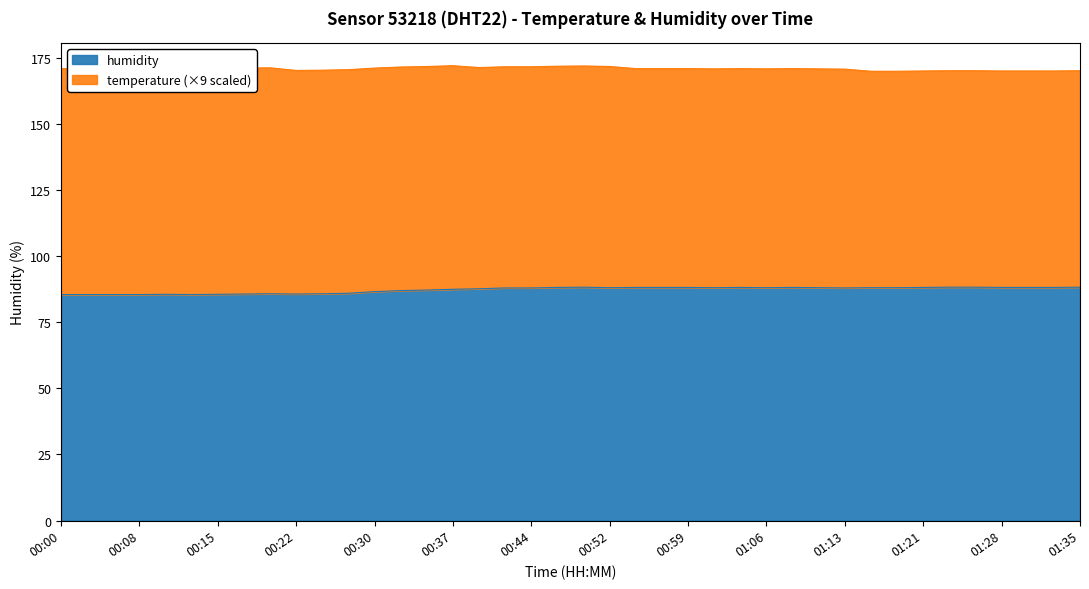

Rank the categories by value from lowest to highest.

00:00, 00:03, 00:05, 00:08, 00:13, 00:10, 00:15, 00:17, 00:22, 00:20, 00:25, 00:27, 00:30, 00:32, 00:34, 00:37, 00:39, 00:42, 00:44, 01:13, 00:52, 01:01, 01:06, 01:11, 01:16, 01:18, 00:47, 00:54, 00:56, 00:59, 01:04, 01:09, 01:21, 01:28, 01:30, 01:33, 00:49, 01:23, 01:26, 01:35